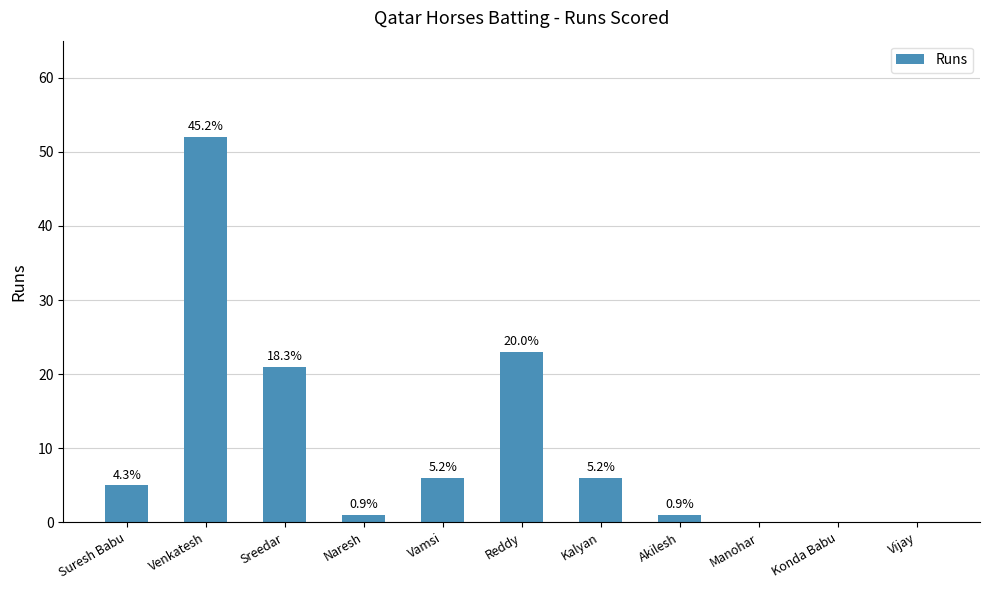

Reading right to left, list all the values displayed in this chart.

Vijay=0	Konda Babu=0	Manohar=0	Akilesh=1	Kalyan=6	Reddy=23	Vamsi=6	Naresh=1	Sreedar=21	Venkatesh=52	Suresh Babu=5